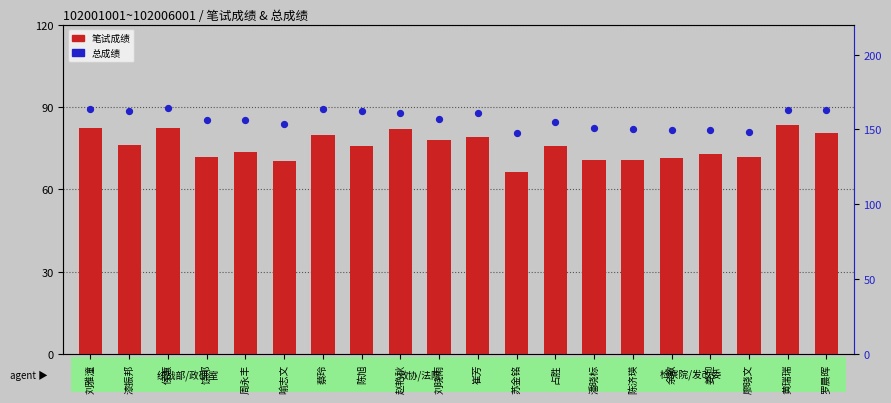

At how many categories does at least one series exceed 147?

20